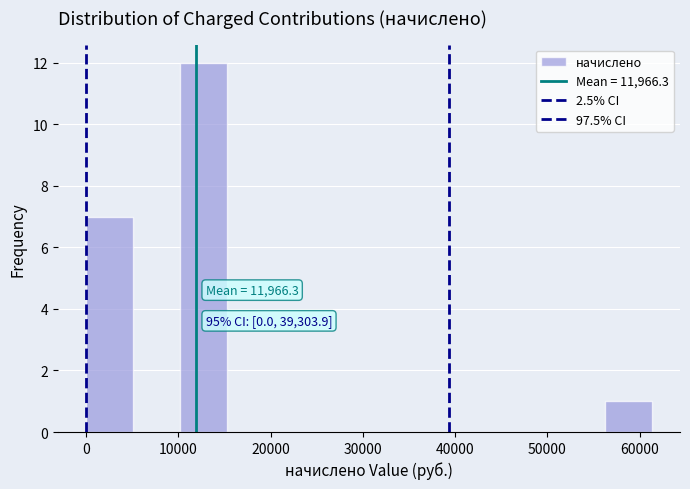

Which range on the x-axis has the tallest bar?

10000 to 15000